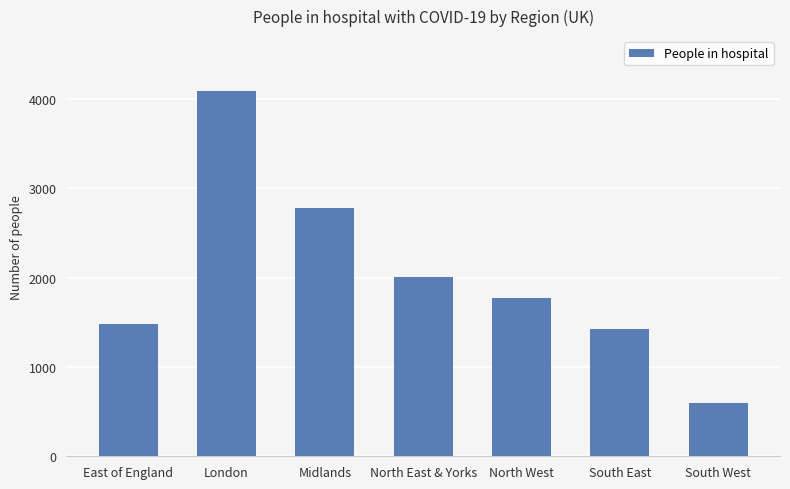

How many values are below 1768?

3